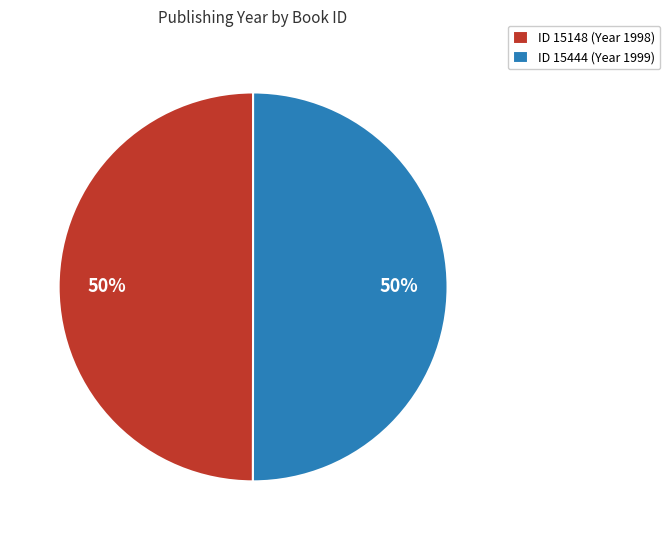

To the nearest percent, what is the average slice percentage?

50%